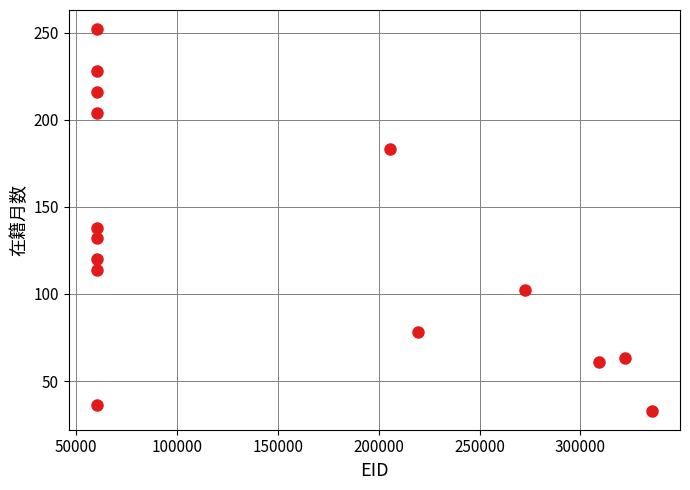

What is the range of X values (max minus min)?

275550